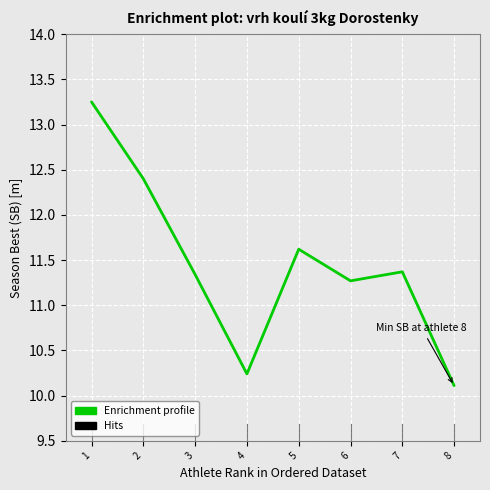

What is the difference between the values at 3 and 2?

1.1